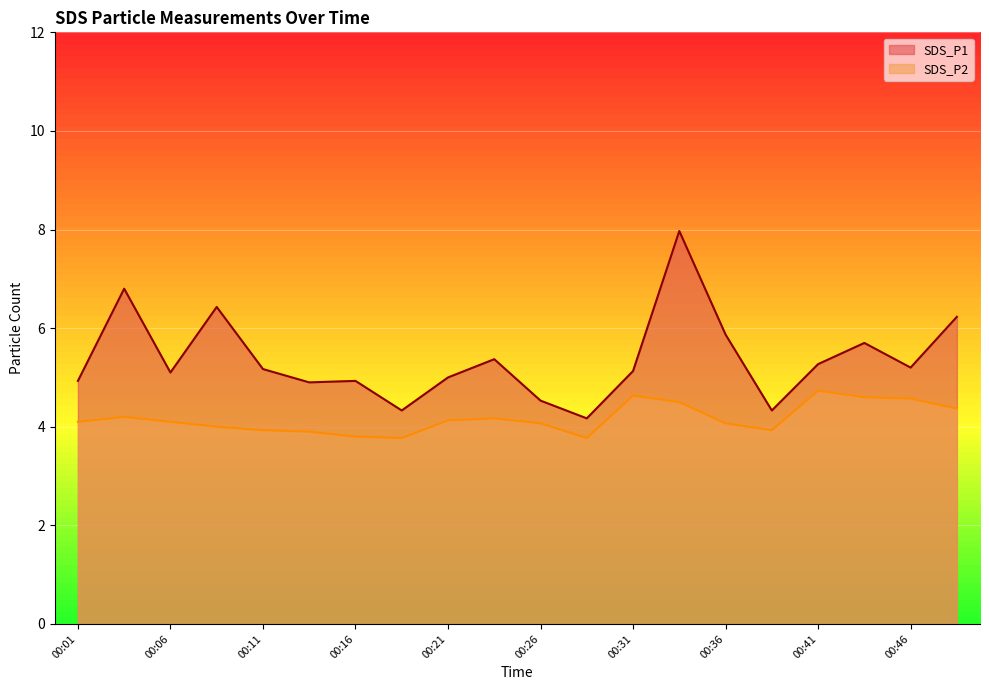

At which label is SDS_P1 closest to 6?

00:36